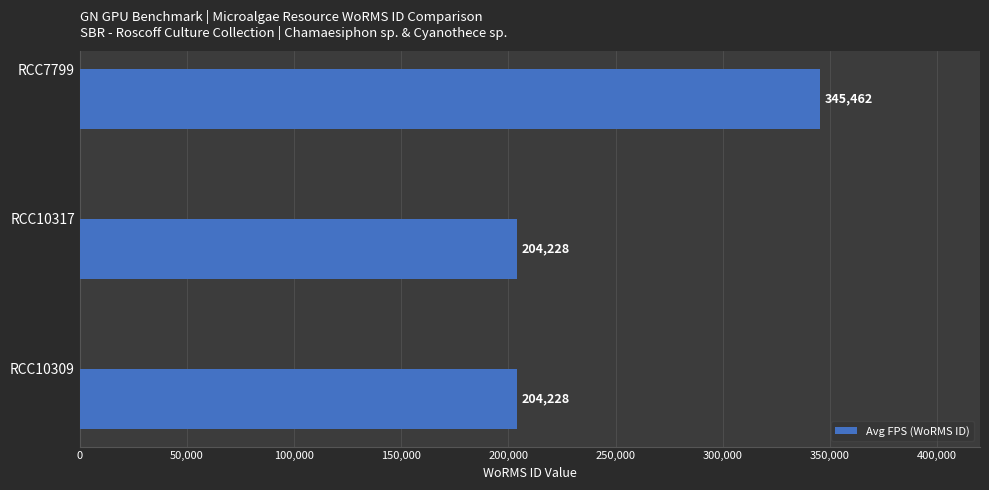

What is the greatest value displayed?

345462